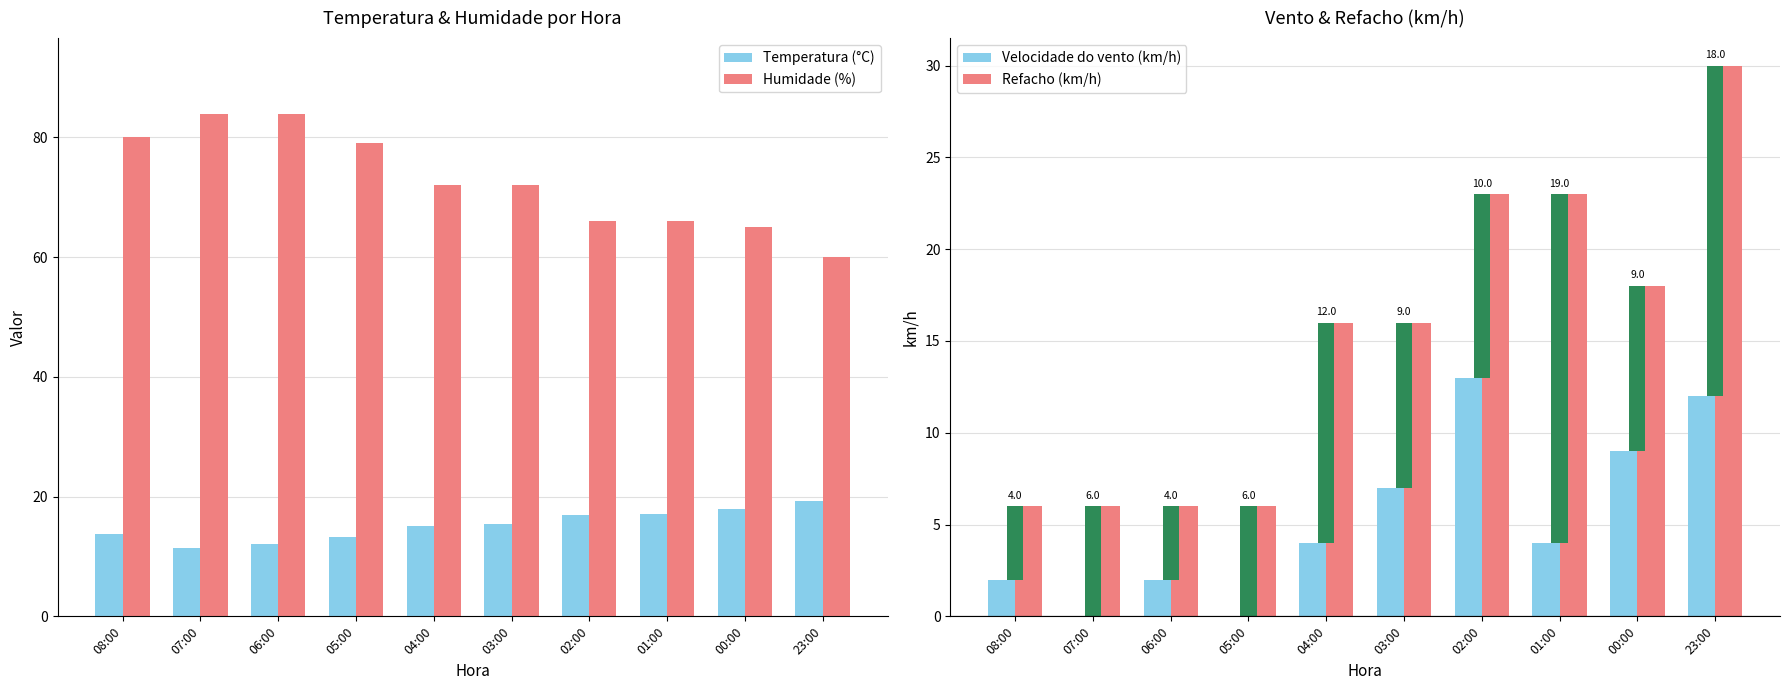

At 05:00, list the series in order from smallest to largest.

Velocidade do vento (km/h), Refacho (km/h), Temperatura (°C), Humidade (%)